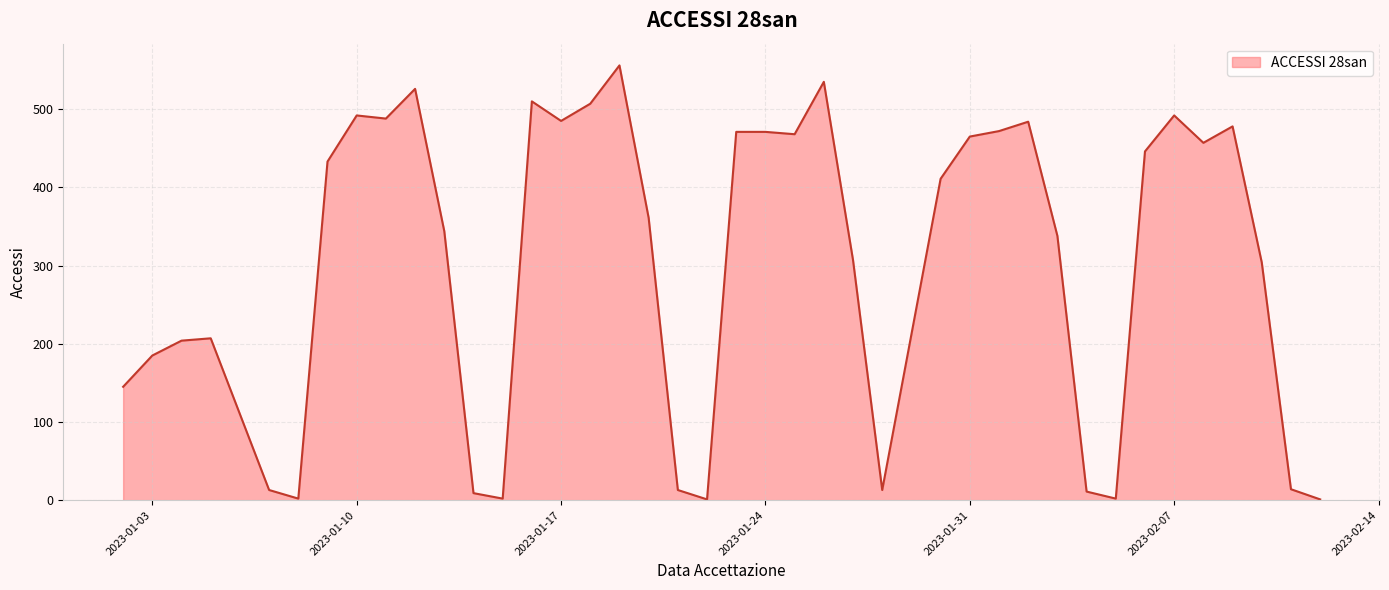

How many lines are shown in the chart?

1